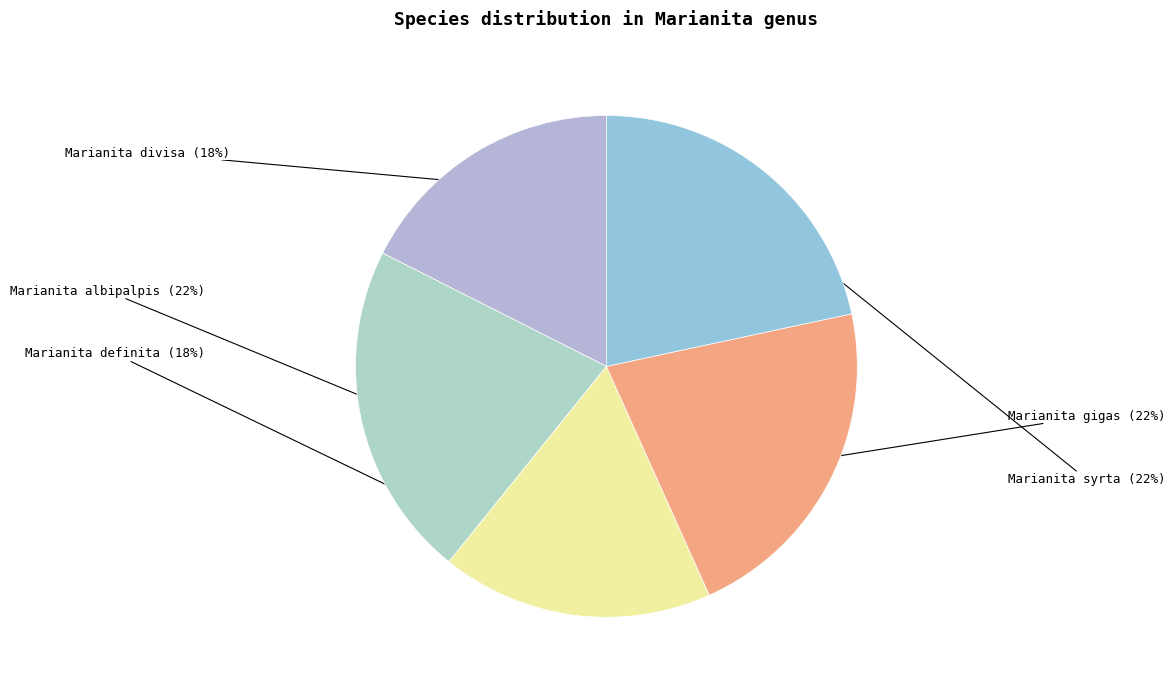

Do Marianita definita and Marianita gigas together represent more than half of the pie?

No